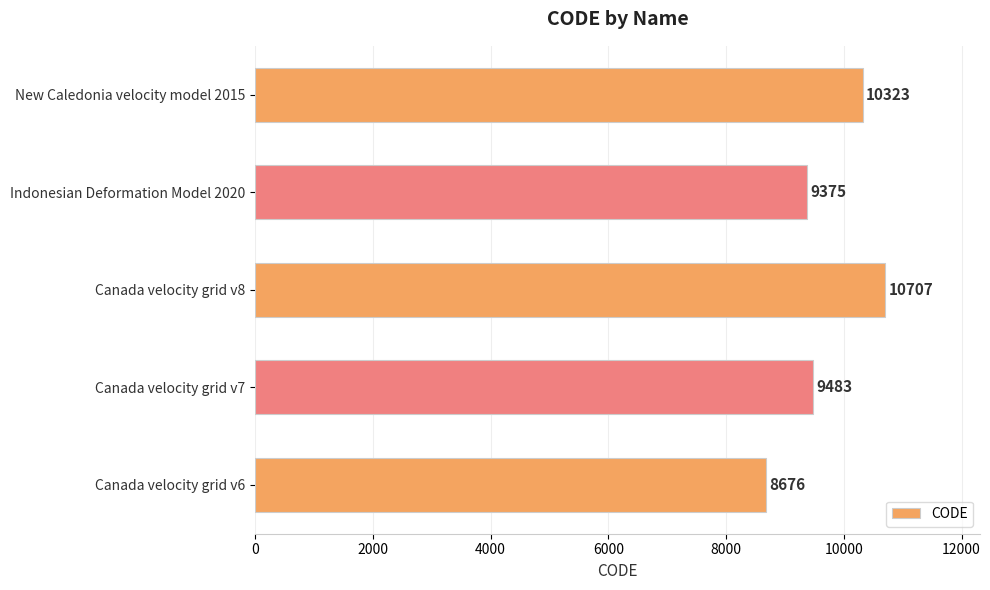

What is the ratio of the value at Canada velocity grid v7 to the value at New Caledonia velocity model 2015?

0.9